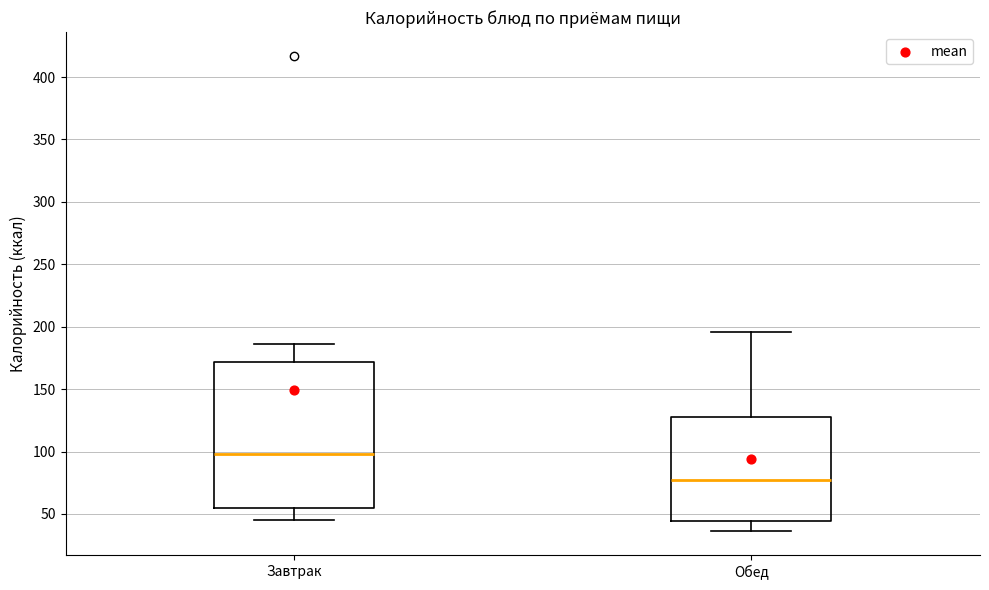

Which box is the tallest, from its lower edge to its upper edge?

Завтрак